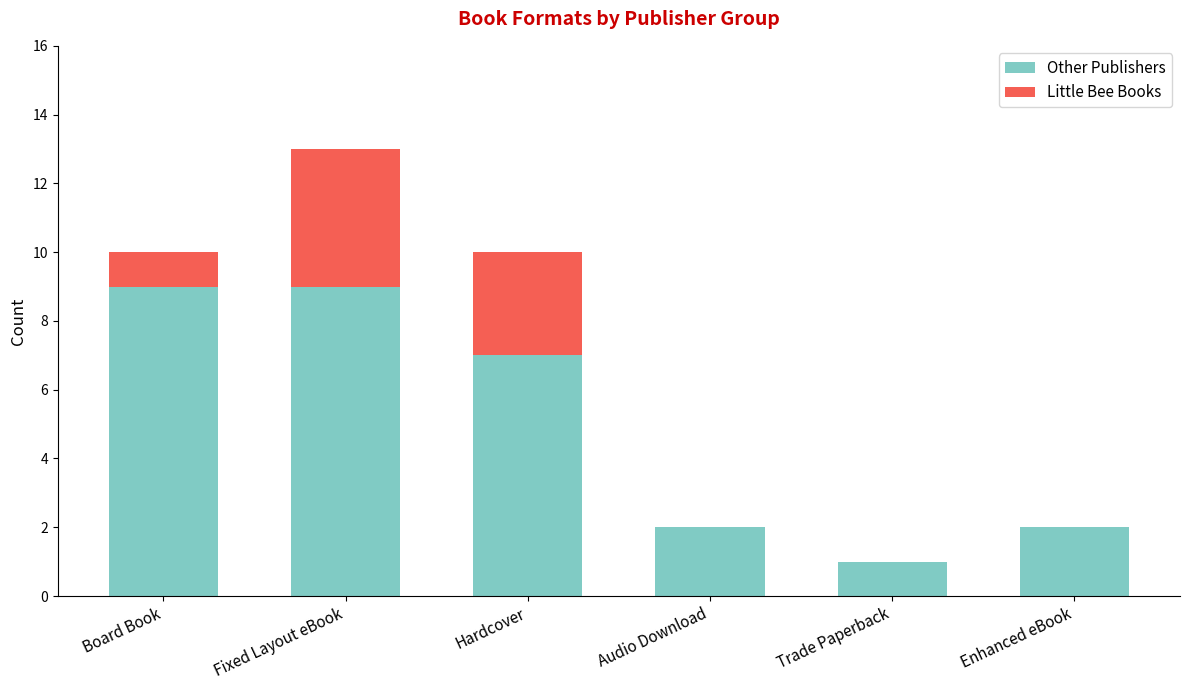

True or false: Other Publishers has a value of 9 at Fixed Layout eBook.

True